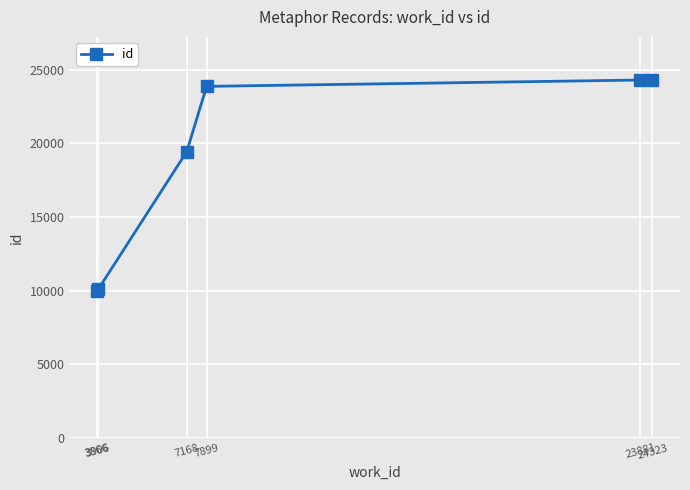

What is the smallest value displayed?

9966